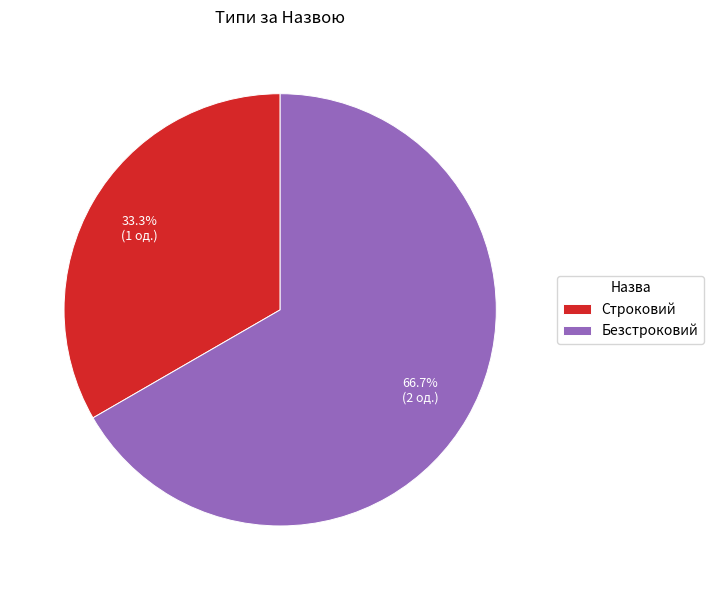

Is Безстроковий the majority of the pie?

Yes